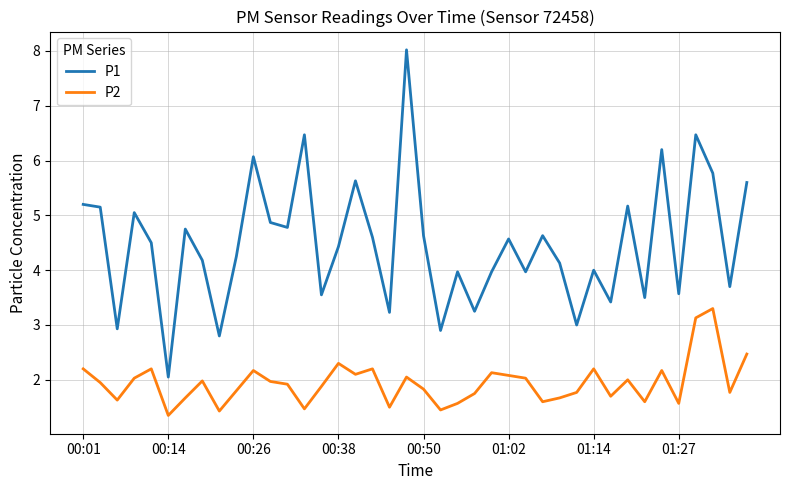

Which series has the largest range (max minus min)?

P1